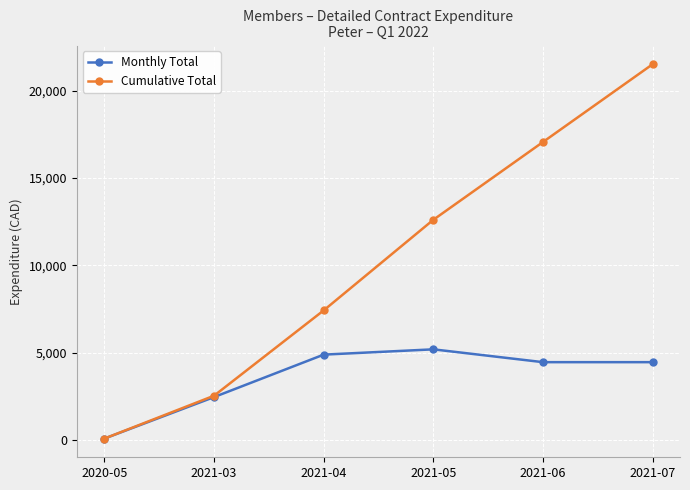

What is the average value of the Cumulative Total series?

10207.5